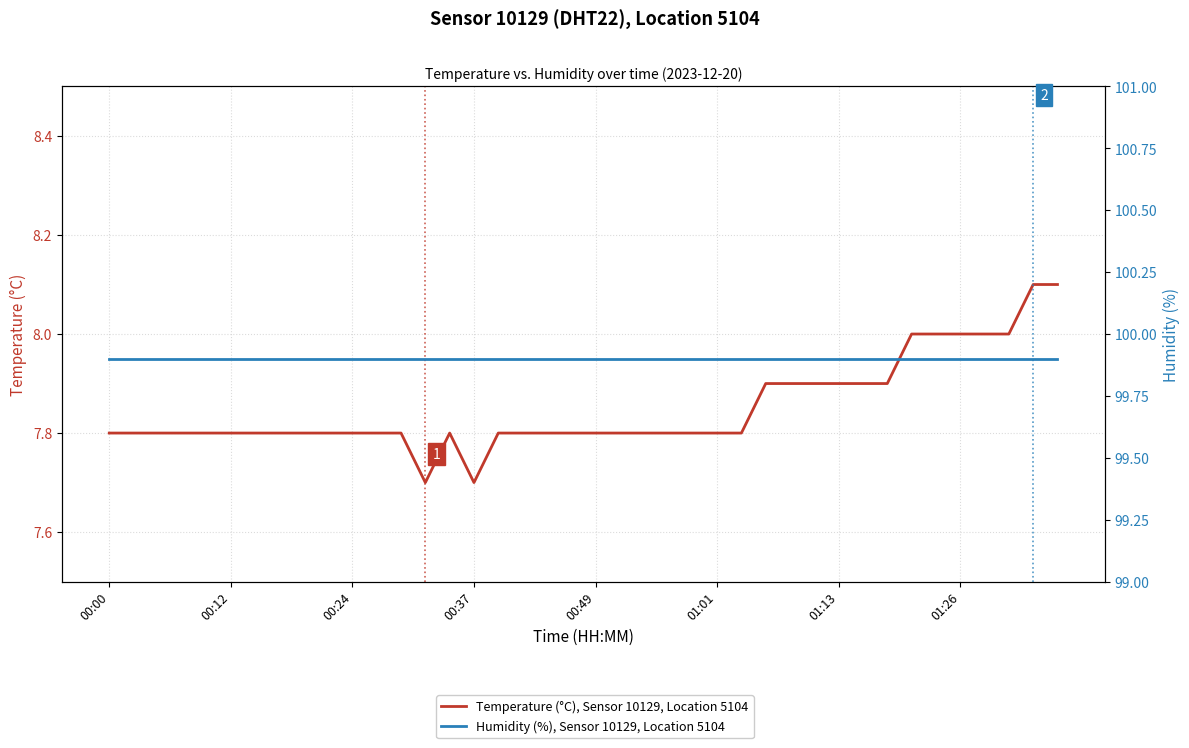

Where is Temperature (°C), Sensor 10129, Location 5104 nearest to the value 7?

13